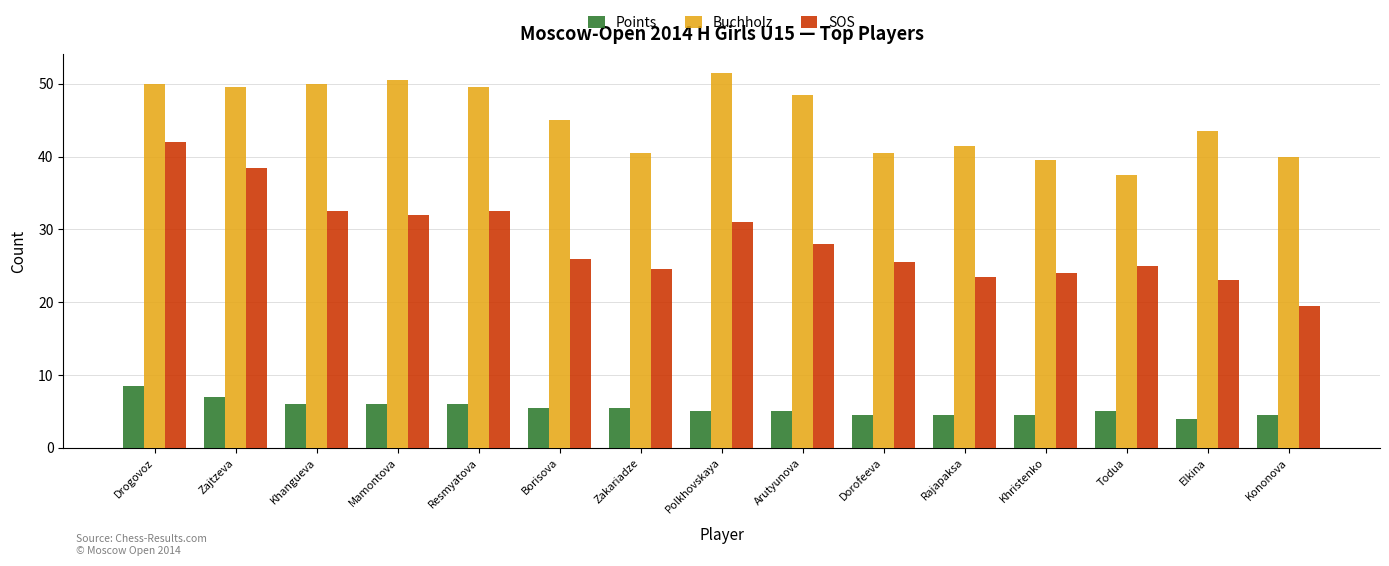

At which label does Buchholz first exceed 45?

Drogovoz